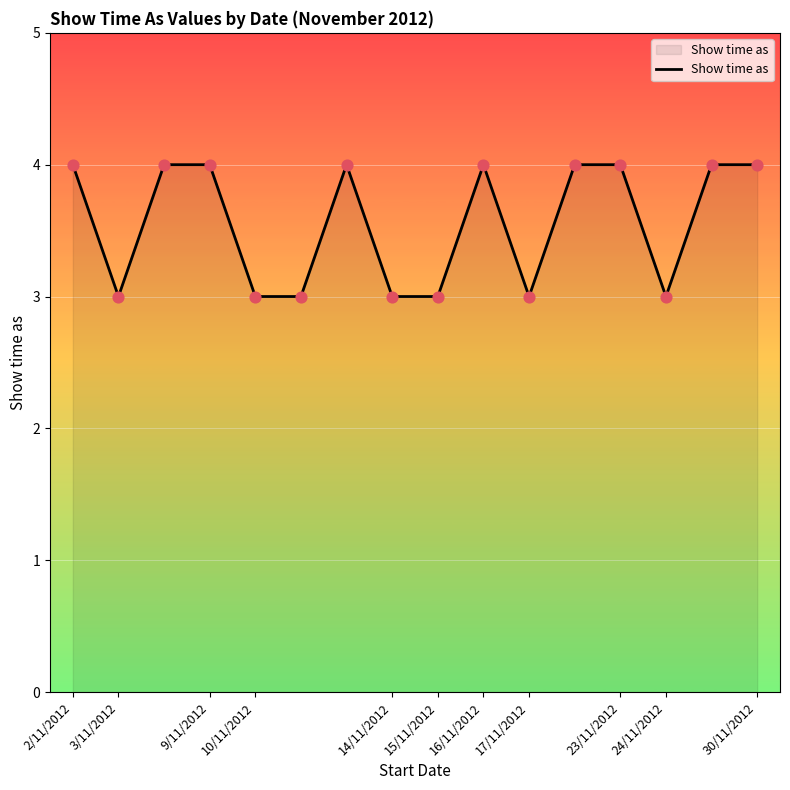

What is the smallest value displayed?

3